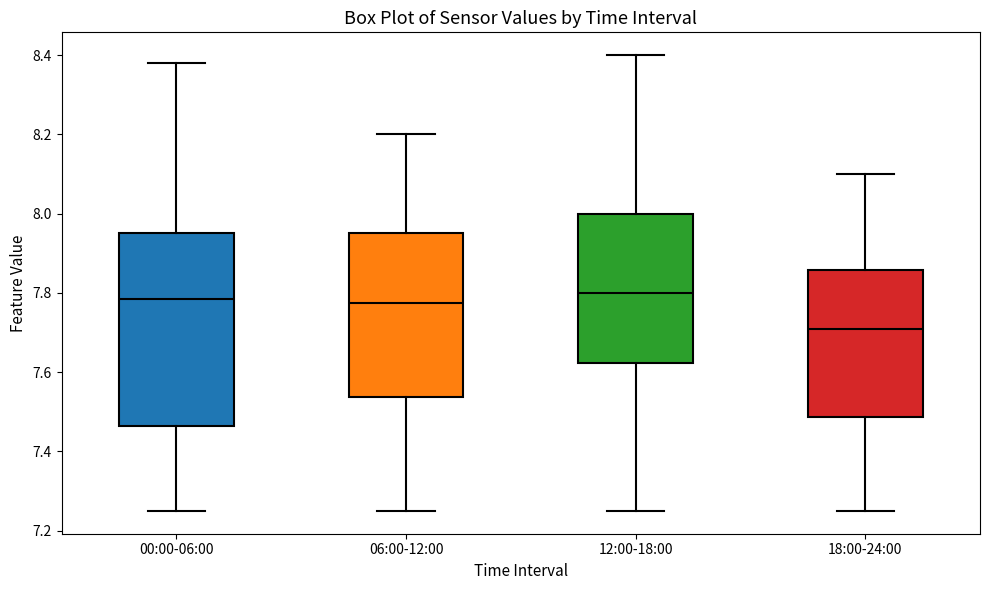

Which box's median line is the lowest?

18:00-24:00